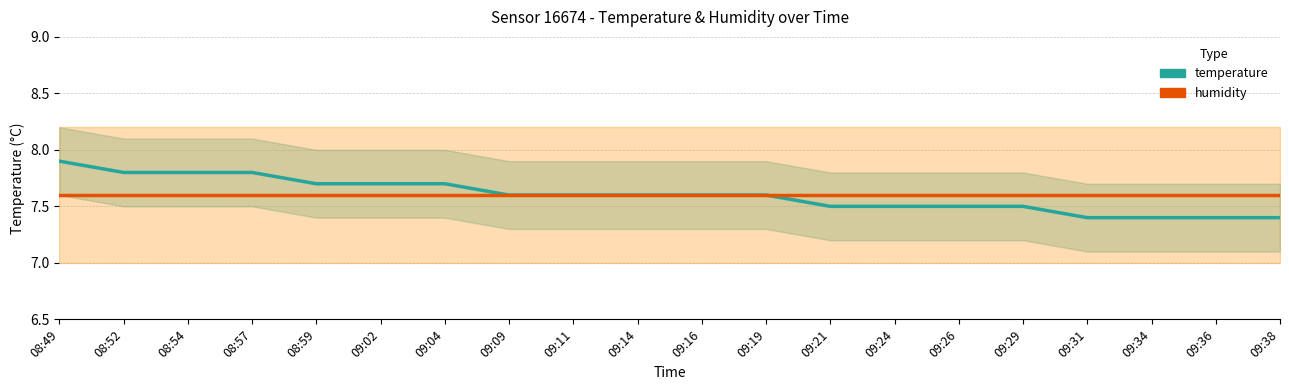

True or false: temperature has more than 1 points higher than both neighbors.

False